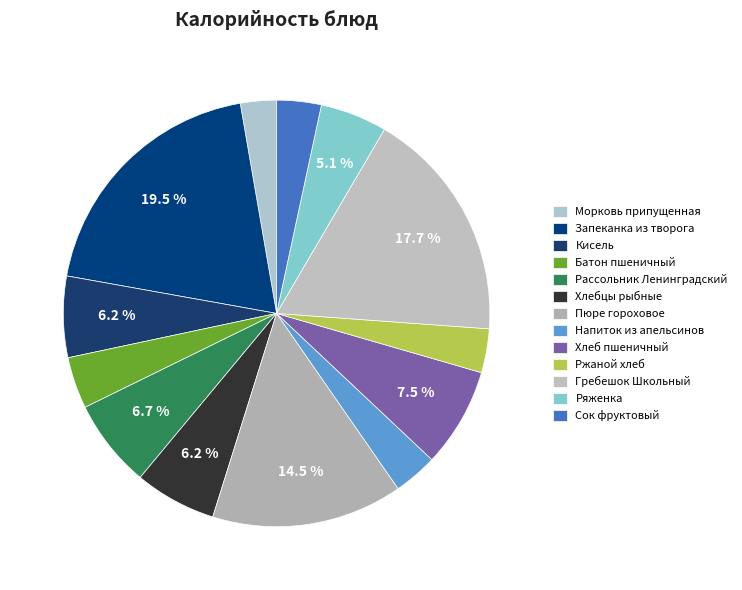

How many segments does this pie chart have?

13